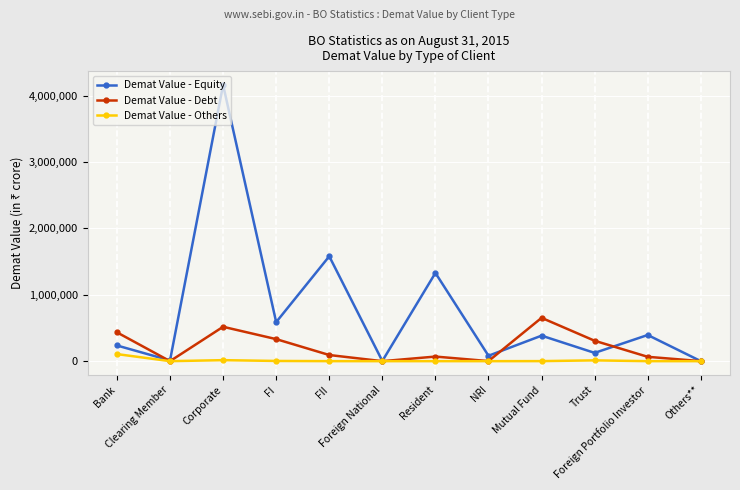

At how many categories does at least one series exceed 124937?

8